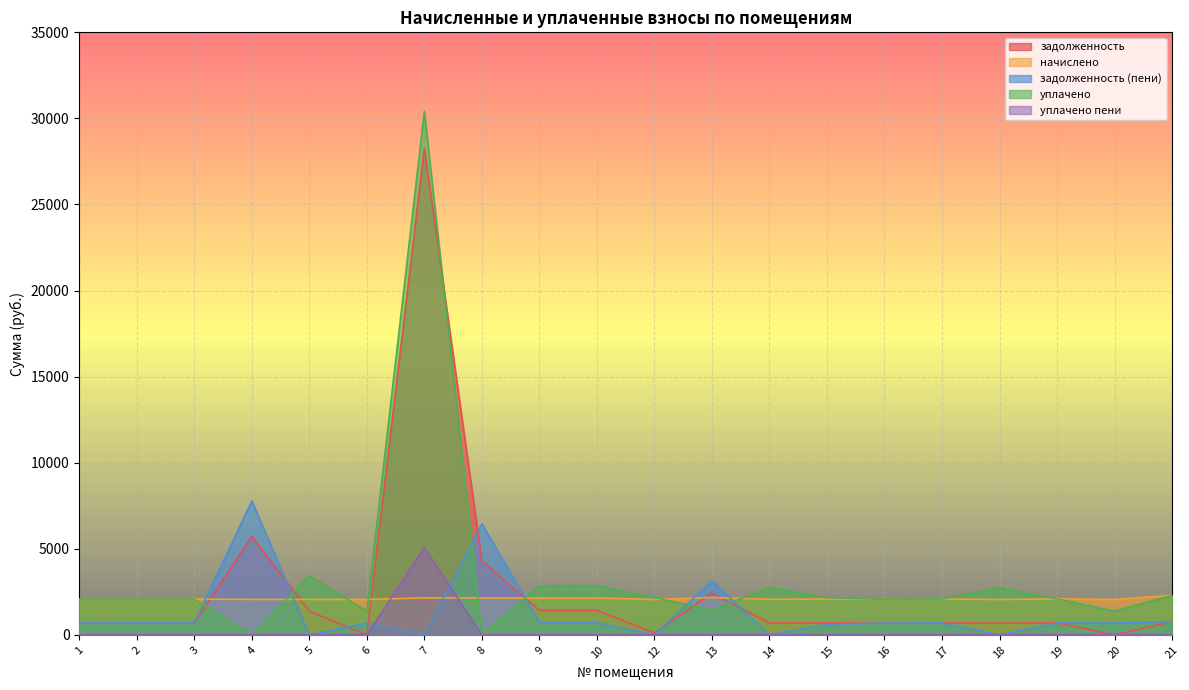

List the labels in order of уплачено пени value, largest first.

7, 1, 2, 3, 4, 5, 6, 8, 9, 10, 12, 13, 14, 15, 16, 17, 18, 19, 20, 21